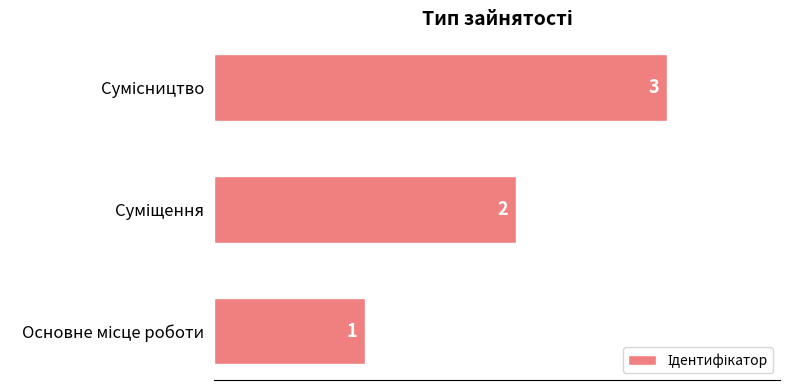

How many values are between 1 and 3?

3